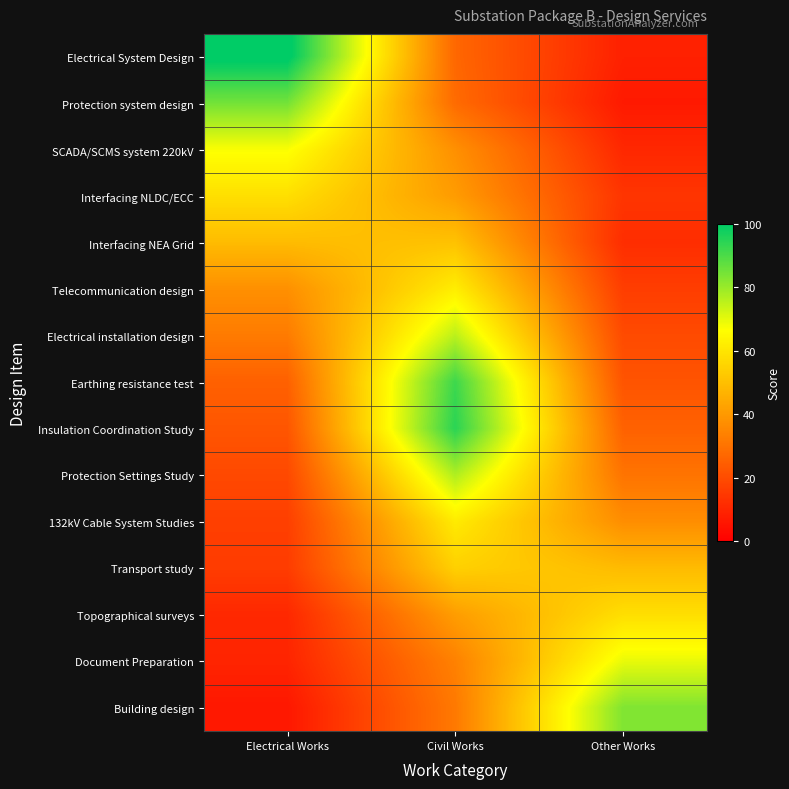

Reading left to right, what are all the values shown in this chart?

Electrical System Design: Electrical Works=101.9	Civil Works=27.1	Other Works=8.6
Protection system design: Electrical Works=84.9	Civil Works=28.0	Other Works=6.9
SCADA/SCMS system 220kV: Electrical Works=67.3	Civil Works=37.6	Other Works=10.4
Interfacing NLDC/ECC: Electrical Works=58.4	Civil Works=40.8	Other Works=13.9
Interfacing NEA Grid: Electrical Works=49.1	Civil Works=50.7	Other Works=12.0
Telecommunication design: Electrical Works=37.7	Civil Works=62.2	Other Works=16.2
Electrical installation design: Electrical Works=32.3	Civil Works=75.5	Other Works=19.6
Earthing resistance test: Electrical Works=25.4	Civil Works=91.9	Other Works=22.0
Insulation Coordination Study: Electrical Works=22.5	Civil Works=94.4	Other Works=25.7
Protection Settings Study: Electrical Works=19.1	Civil Works=77.0	Other Works=30.4
132kV Cable System Studies: Electrical Works=16.6	Civil Works=61.5	Other Works=37.1
Transport study: Electrical Works=15.8	Civil Works=54.5	Other Works=49.0
Topographical surveys: Electrical Works=10.6	Civil Works=41.1	Other Works=58.3
Document Preparation: Electrical Works=9.6	Civil Works=33.9	Other Works=69.5
Building design: Electrical Works=6.3	Civil Works=31.8	Other Works=83.2